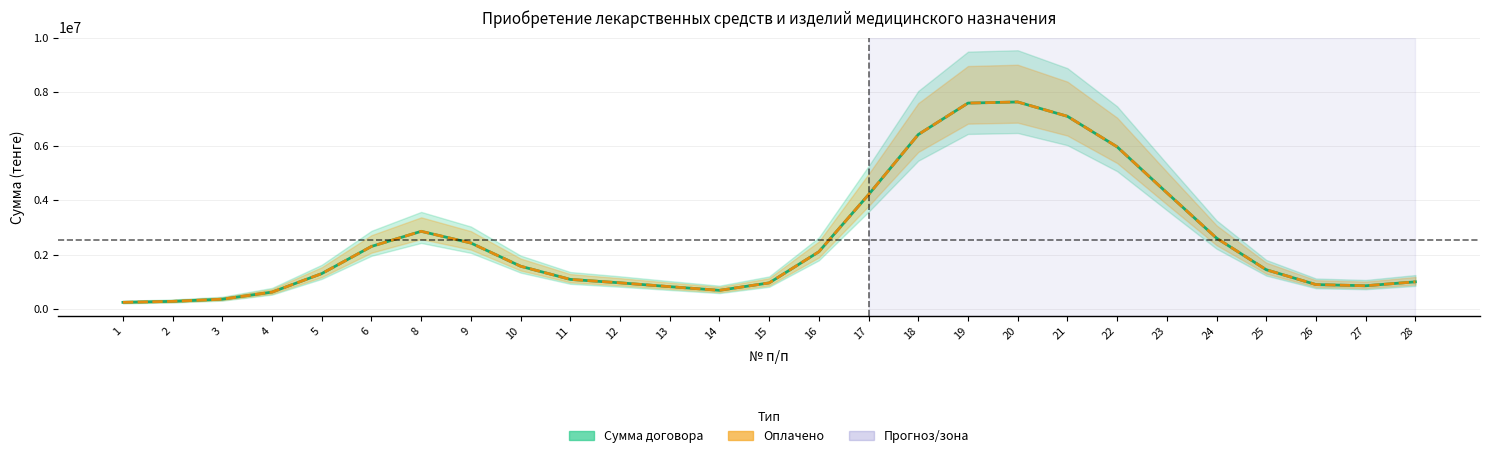

At which label does Оплачено first exceed 1444185?

6